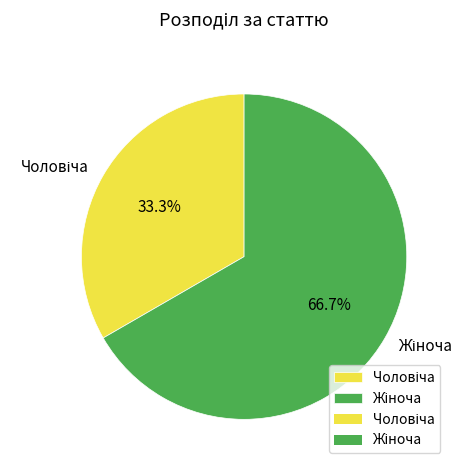

Is there a majority slice in this chart?

Yes